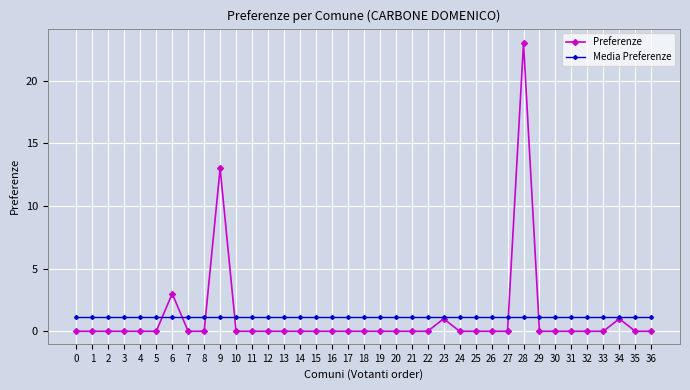

What is the value of the Media Preferenze point at the 22nd from the left?

1.1